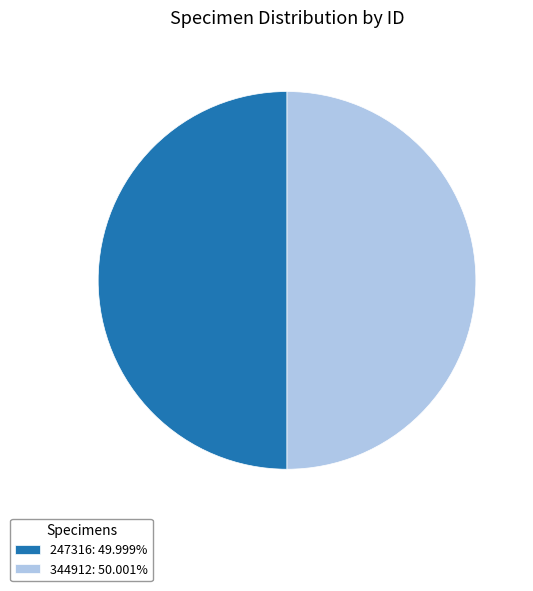

Is the sum of 344912: 50.001% and 247316: 49.999% greater than half?

Yes